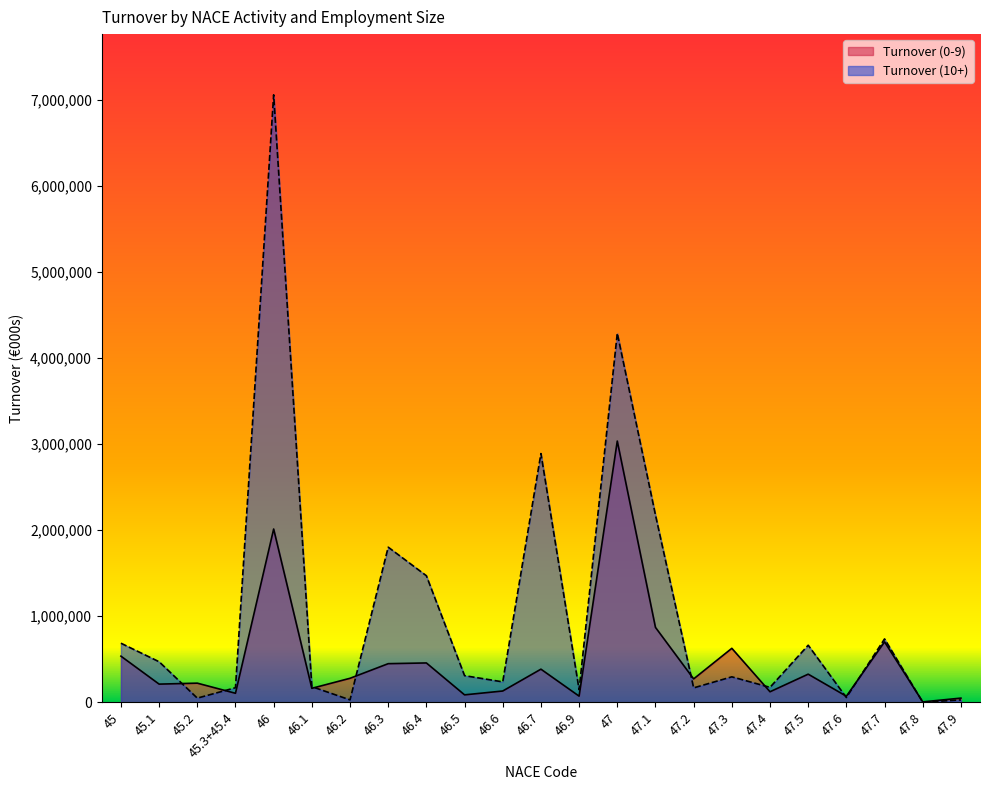

How many interior local peaks does the Turnover (10+) series have?

7